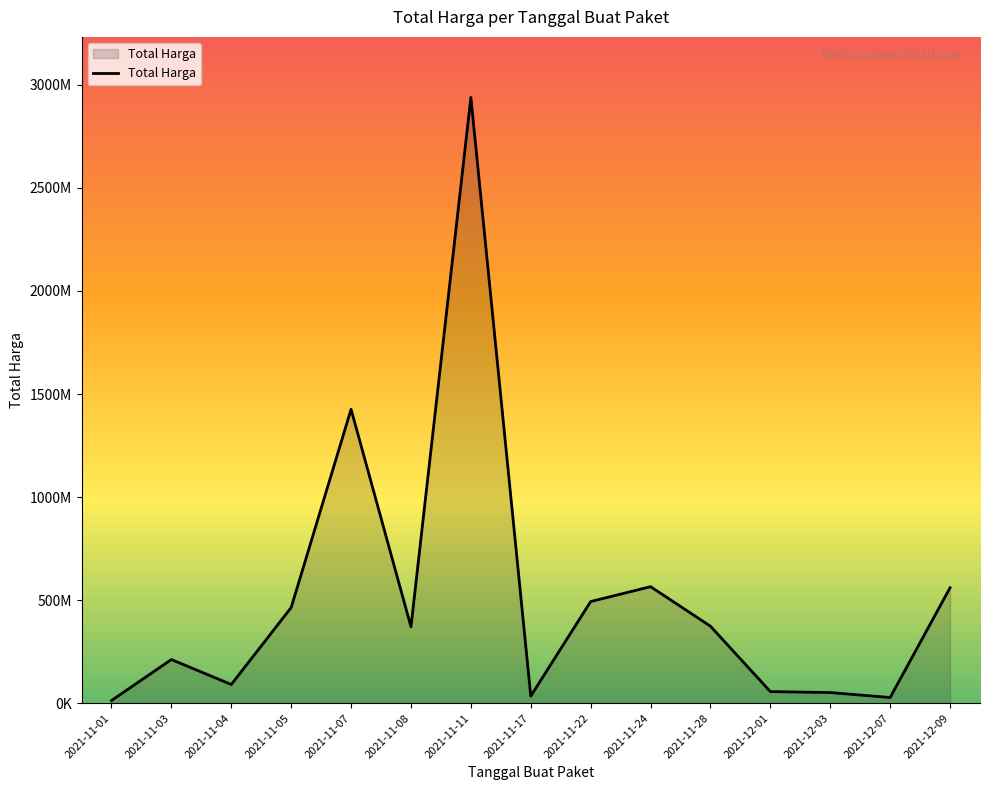

What is the value of the 9th point from the left?

493000000